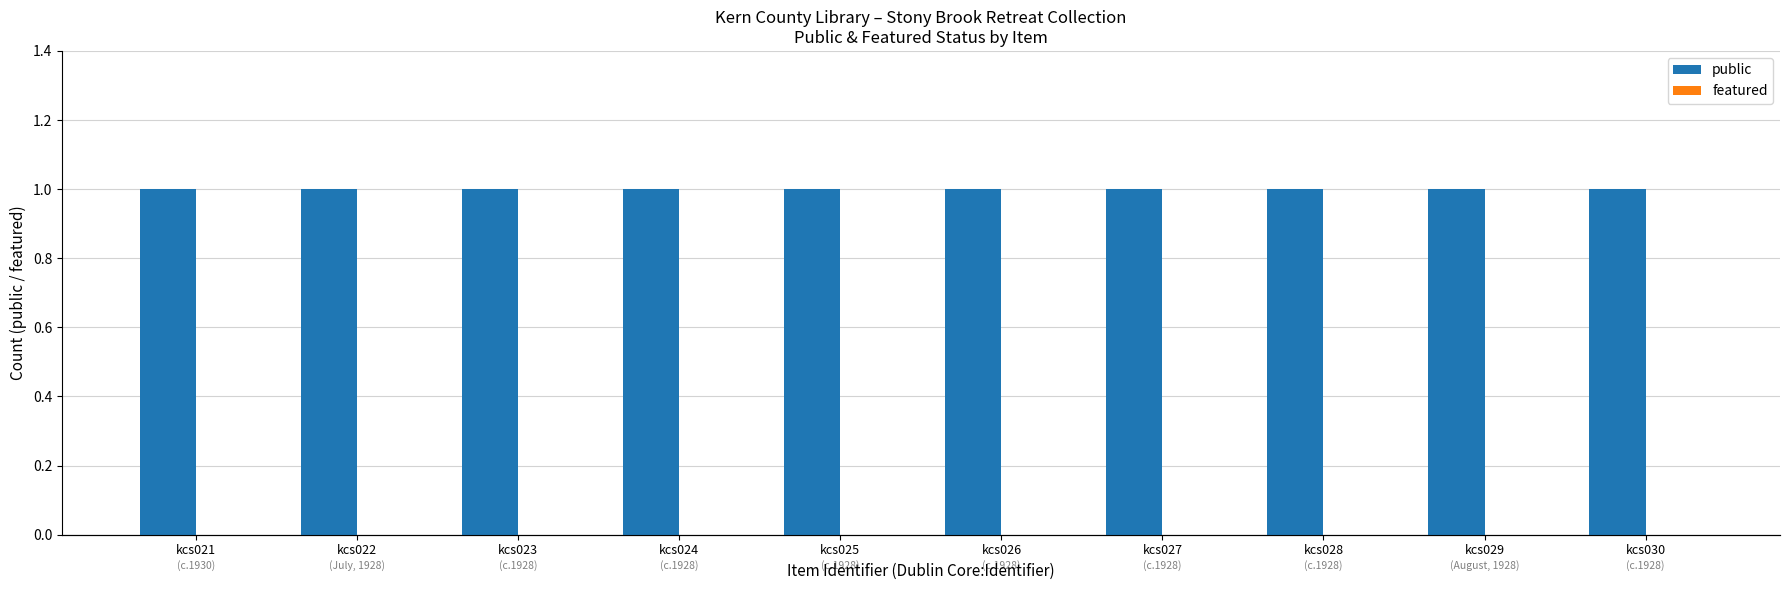

List the series in order of their peak value, highest first.

public, featured